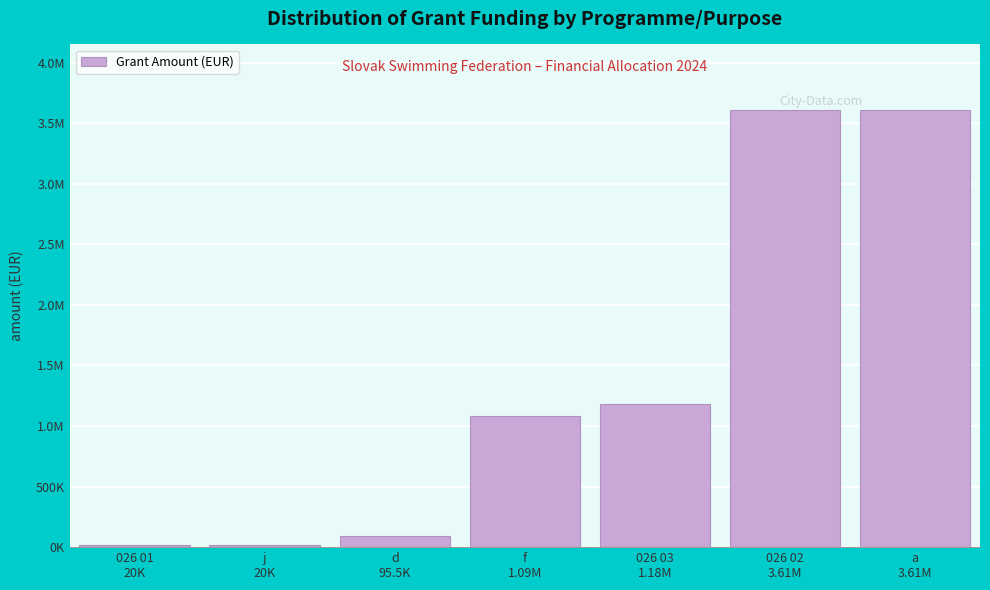

Are the bars horizontal?

No